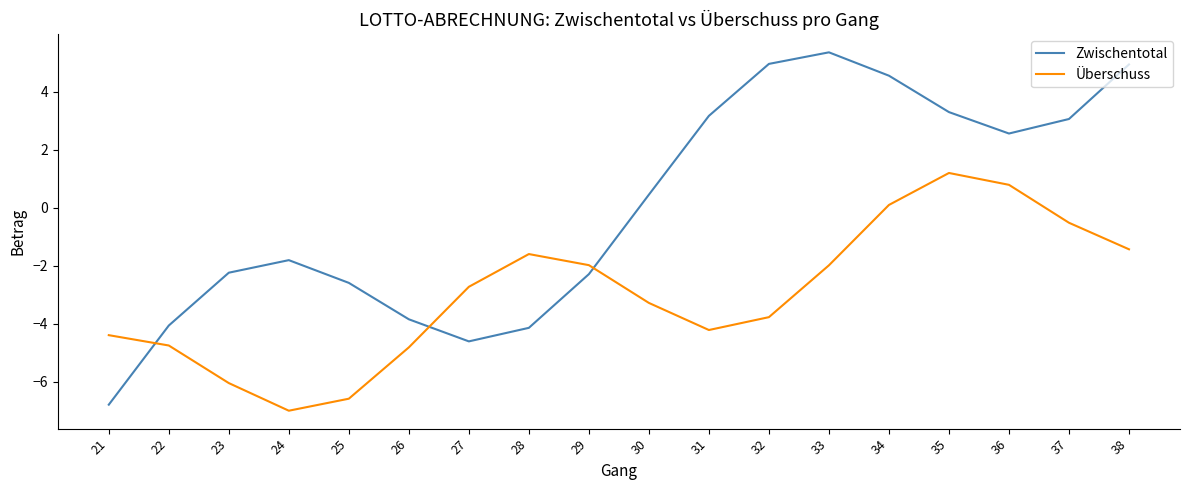

What is the difference between the second highest and second lowest values in the Zwischentotal series?

9.6